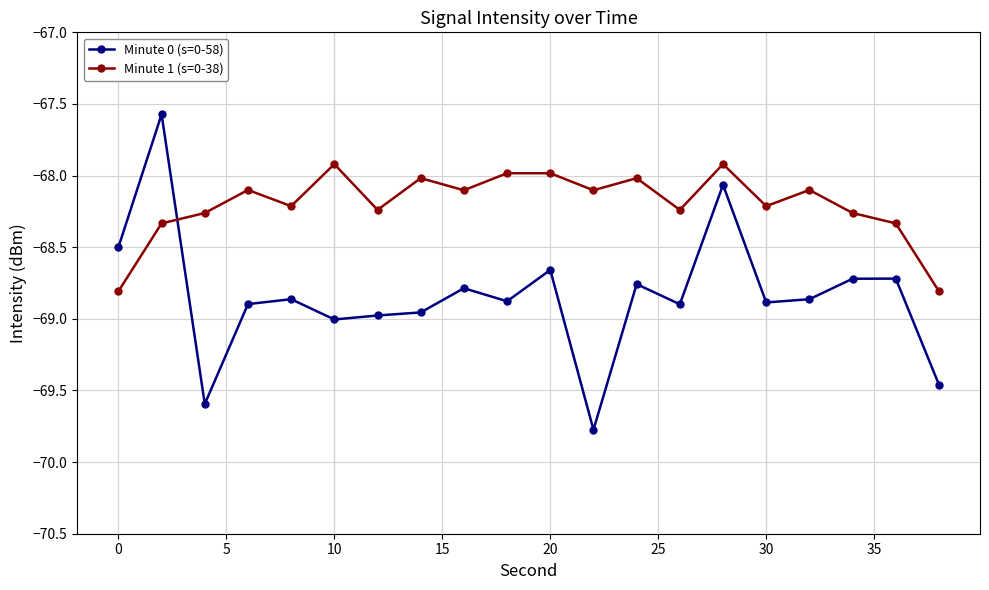

How many data points in Minute 1 (s=0-38) are above -68?

4